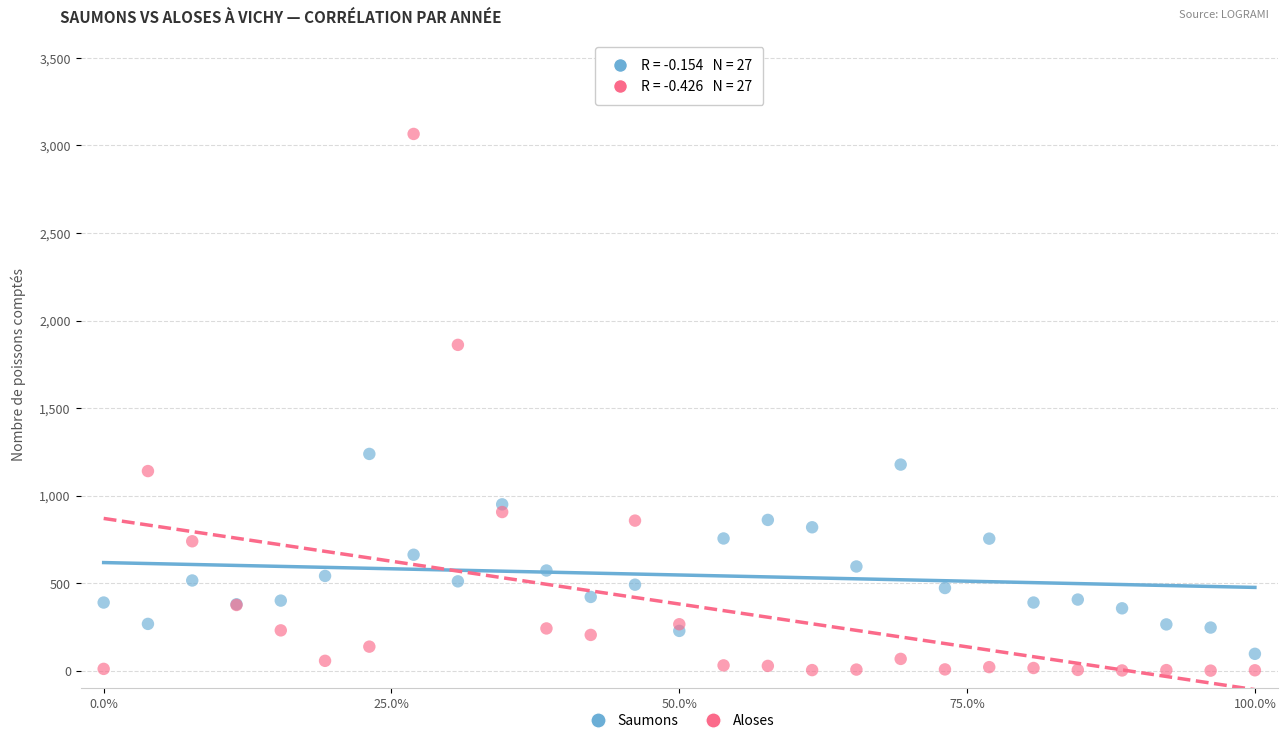

Which series has the widest spread of Y values?

Aloses